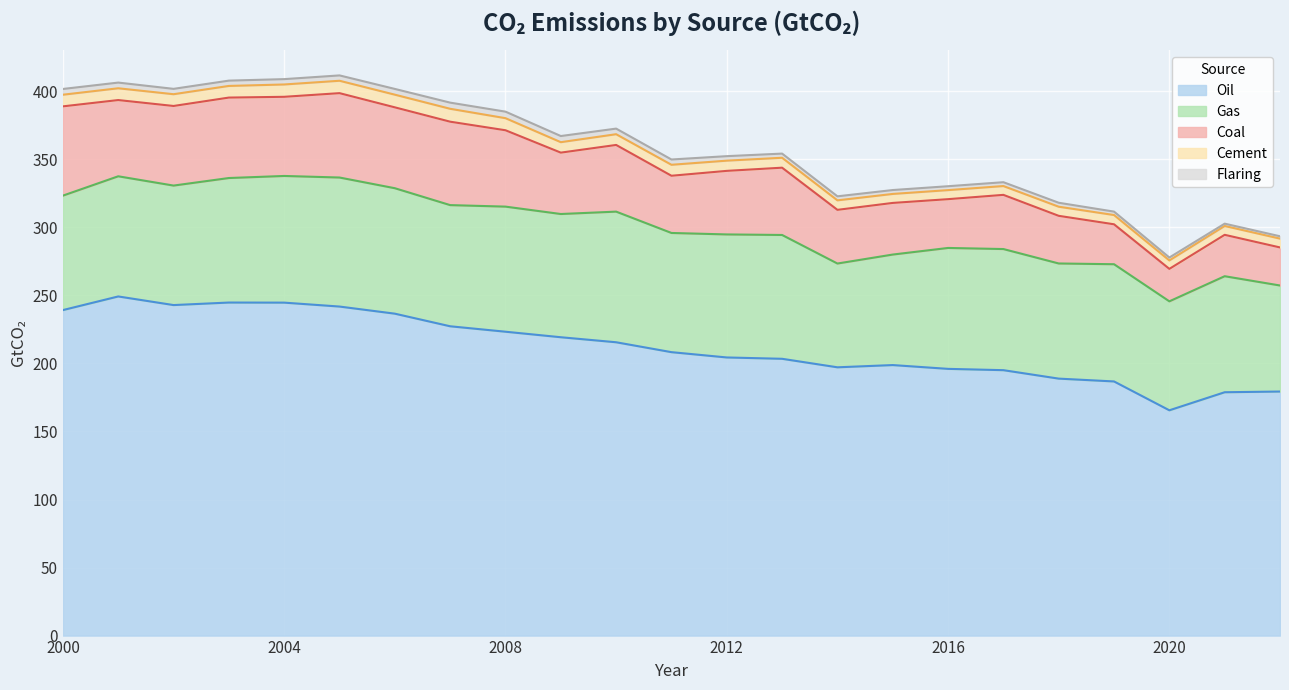

Is the value of Cement at 2011 greater than the value of Coal at 2005?

No